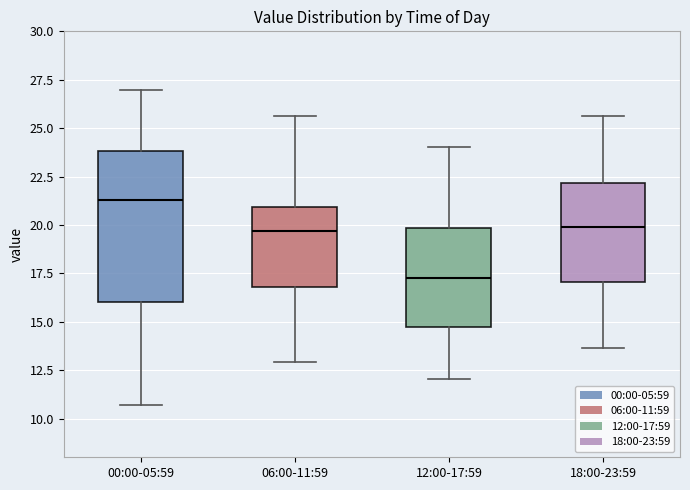

Which box is the tallest, from its lower edge to its upper edge?

00:00-05:59